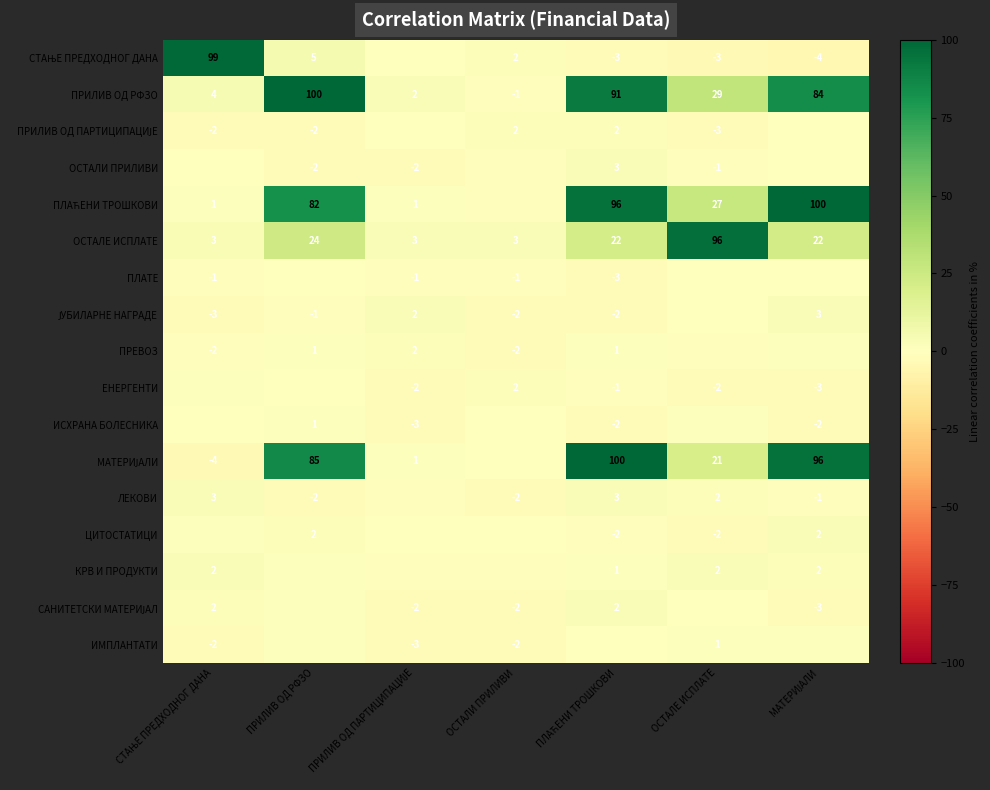

At which label does ПРИЛИВ ОД РФЗО first exceed 29?

ПРИЛИВ ОД РФЗО